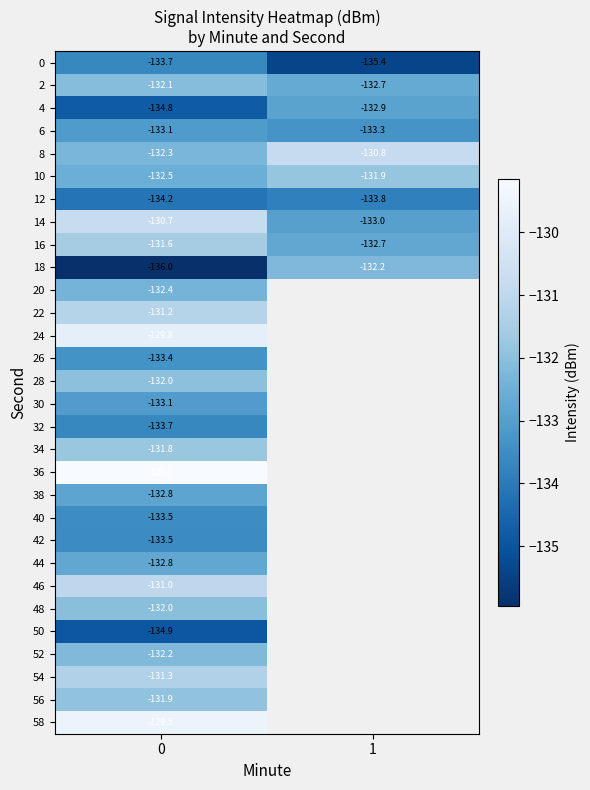

Is the value of 2 at 1 greater than the value of 4 at 0?

Yes